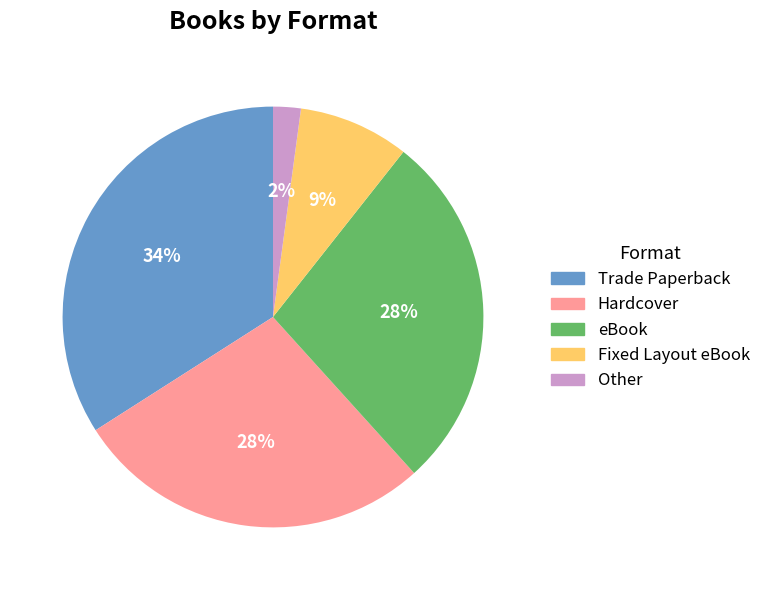

Is it true that Hardcover is 28% of the pie?

True